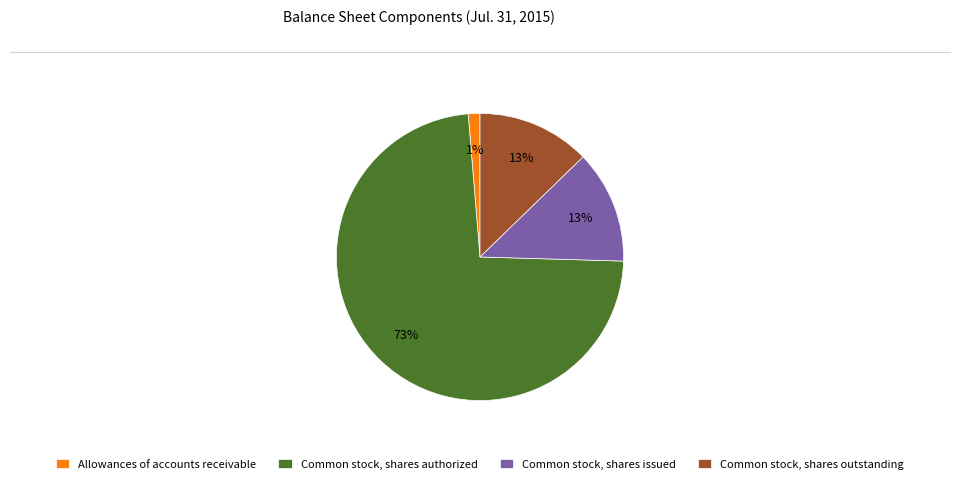

How many slices are in this pie chart?

4